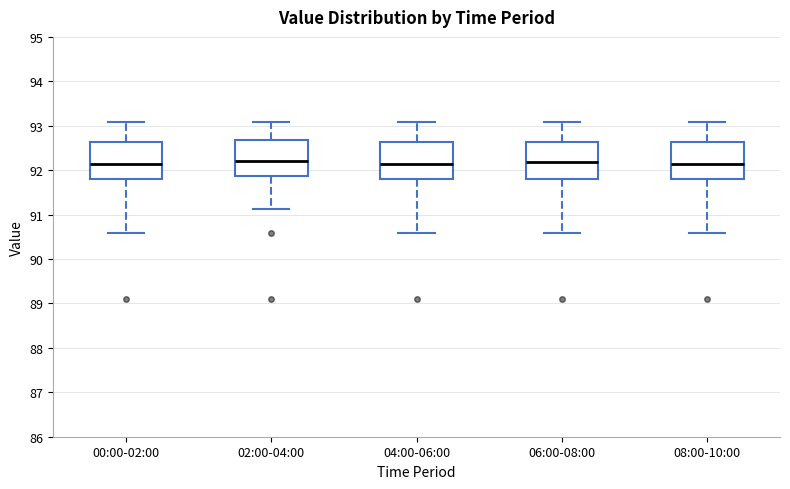

Where does the lower whisker of the box for 02:00-04:00 end on the y-axis? The values are not printed on the chart, so give them approximately, as read against the axis.

91.1